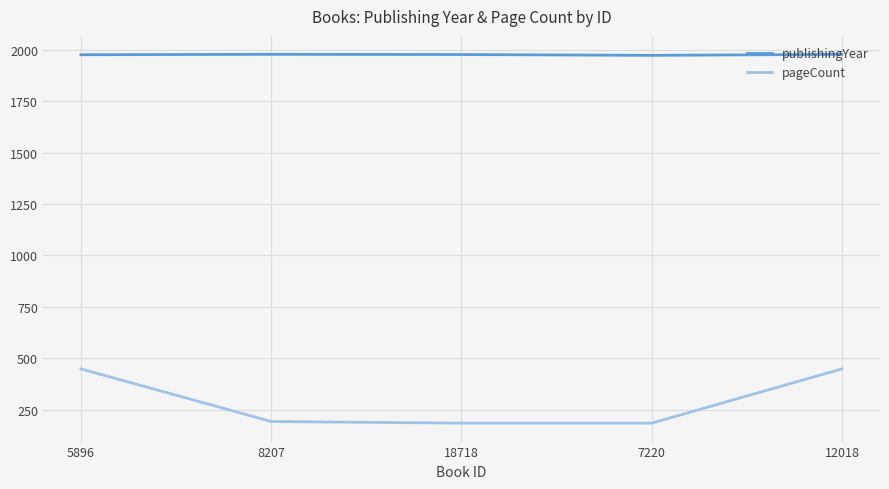

Is this an area chart (filled region under the line)?

No